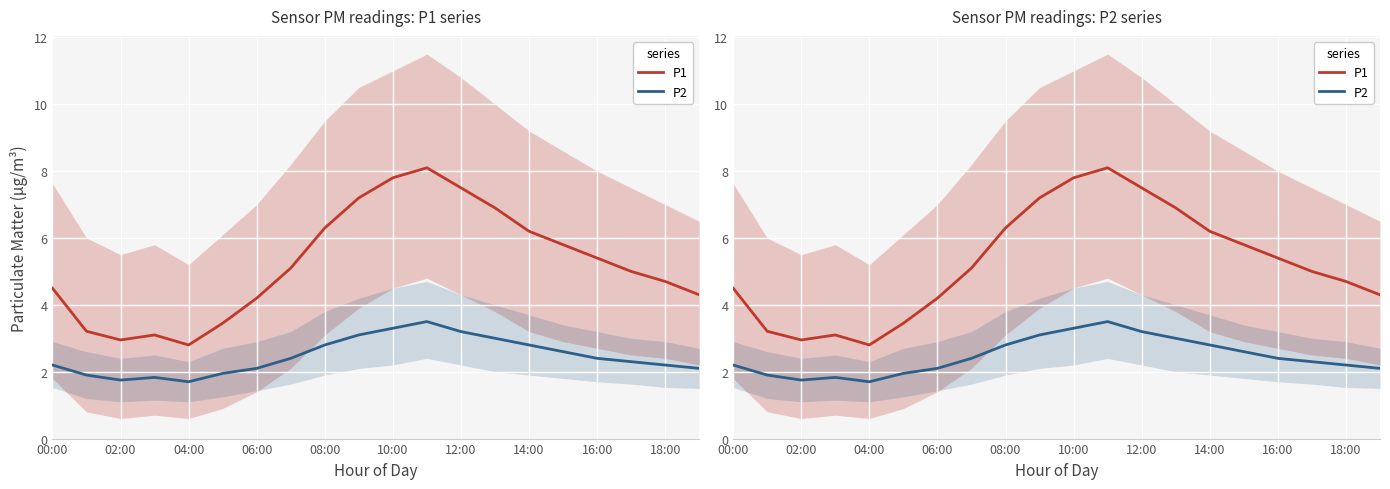

Which series has the largest range (max minus min)?

P1